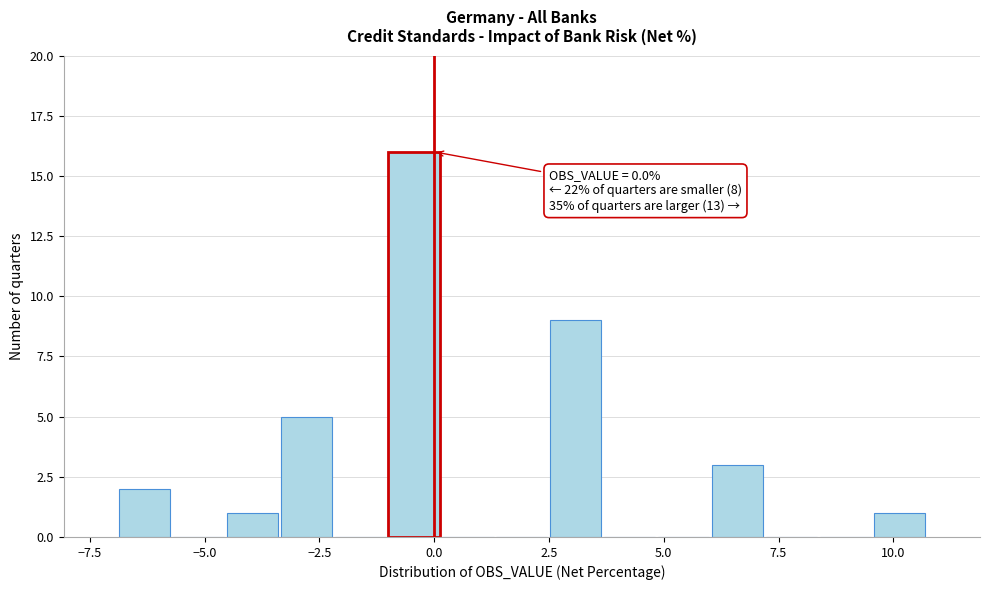

Read against the x-axis, roughly where is the centre of the tallest bar?

-0.5